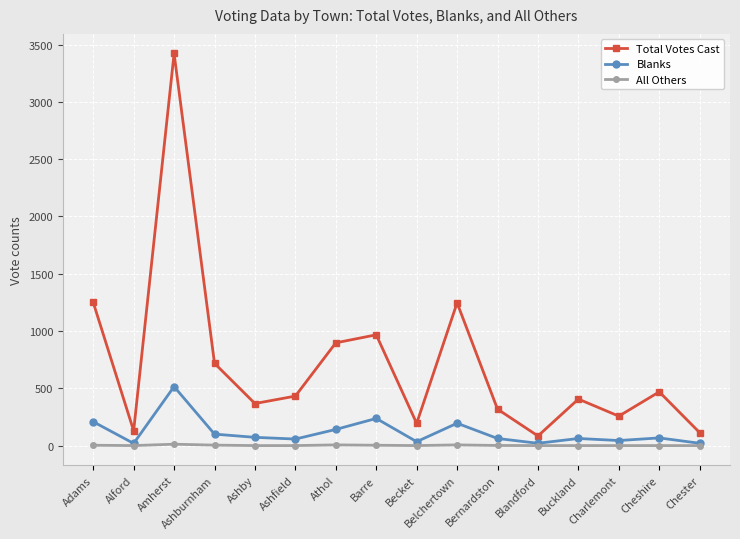

What is the maximum value for All Others?

12